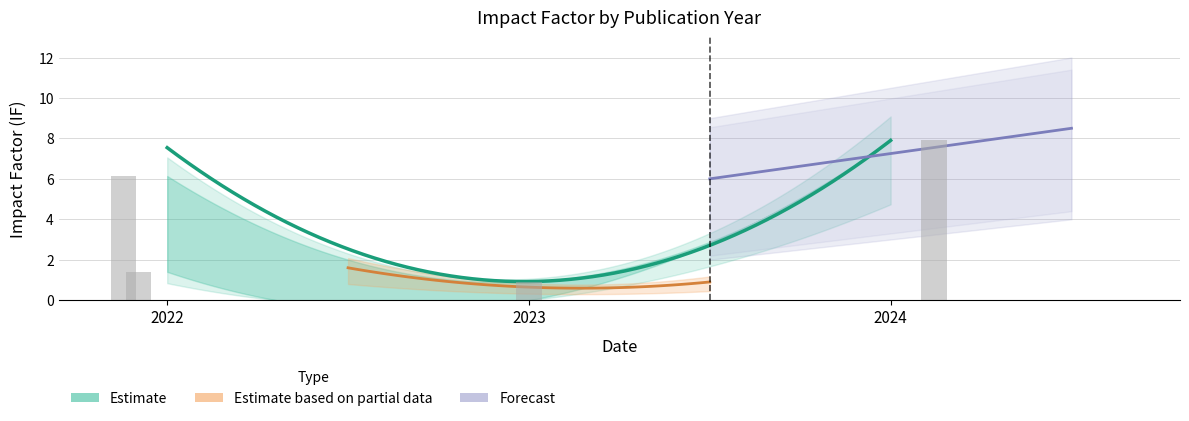

Is it true that the value at 2023 is 1.5?

False